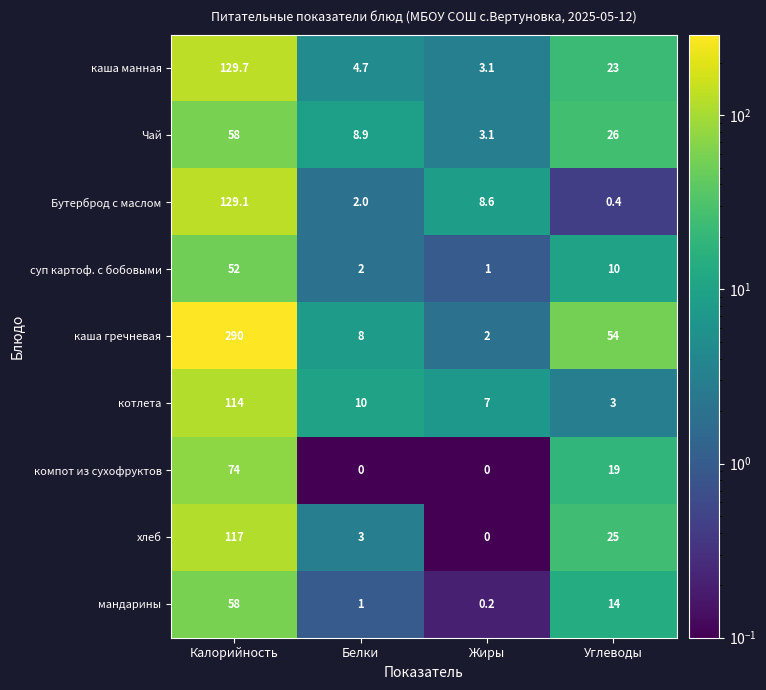

What is the total value across all series at Калорийность?

1021.8